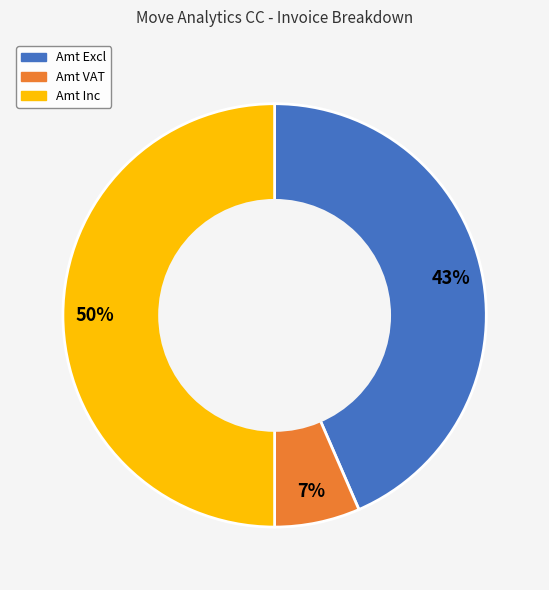

Does Amt VAT account for over 50% of the chart?

No